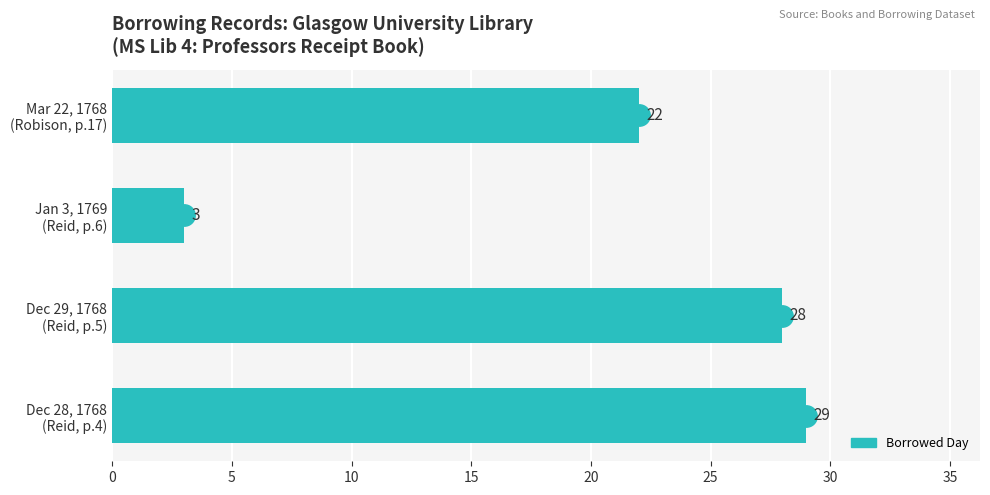

What is the difference between the maximum and minimum values?

26